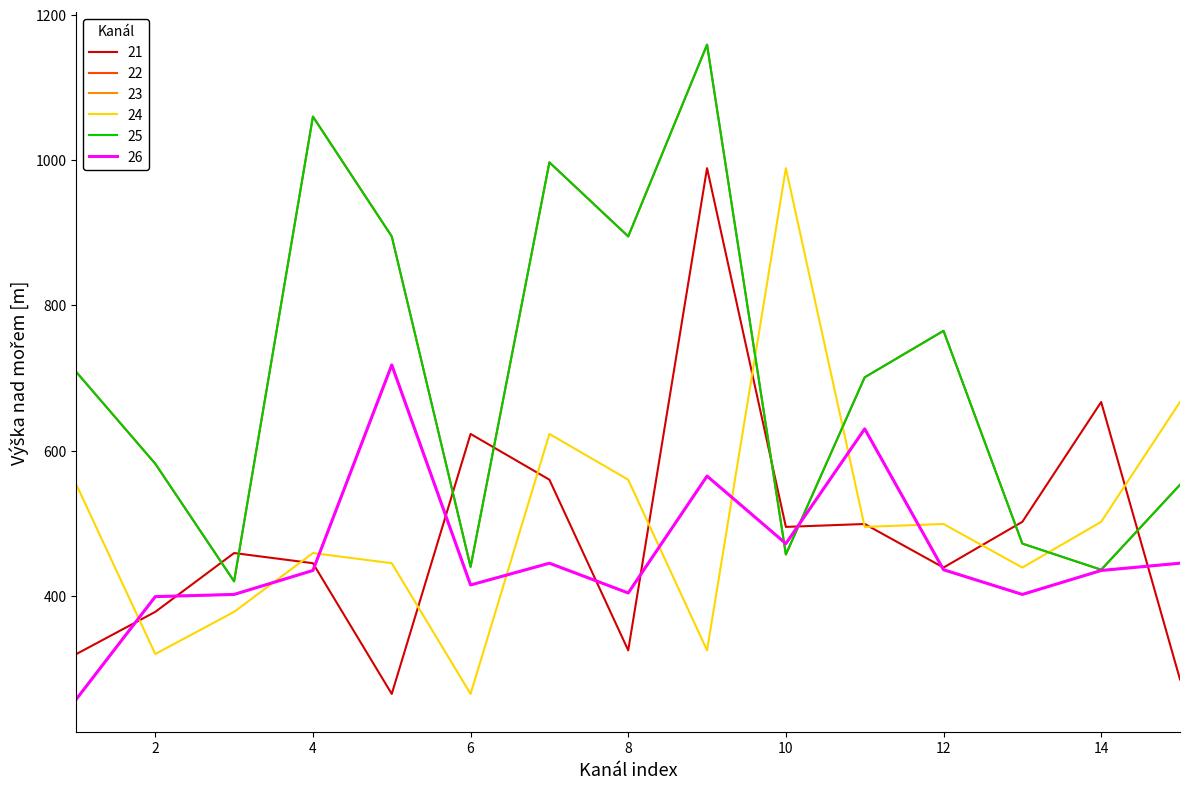

Which category has the lowest value across all series?

1